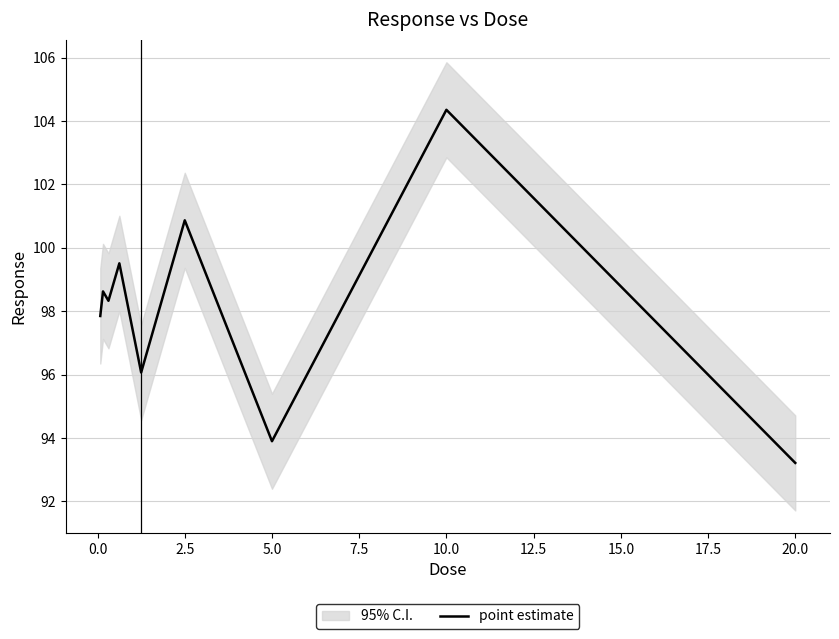

What is the lowest value of the point estimate series?

93.2